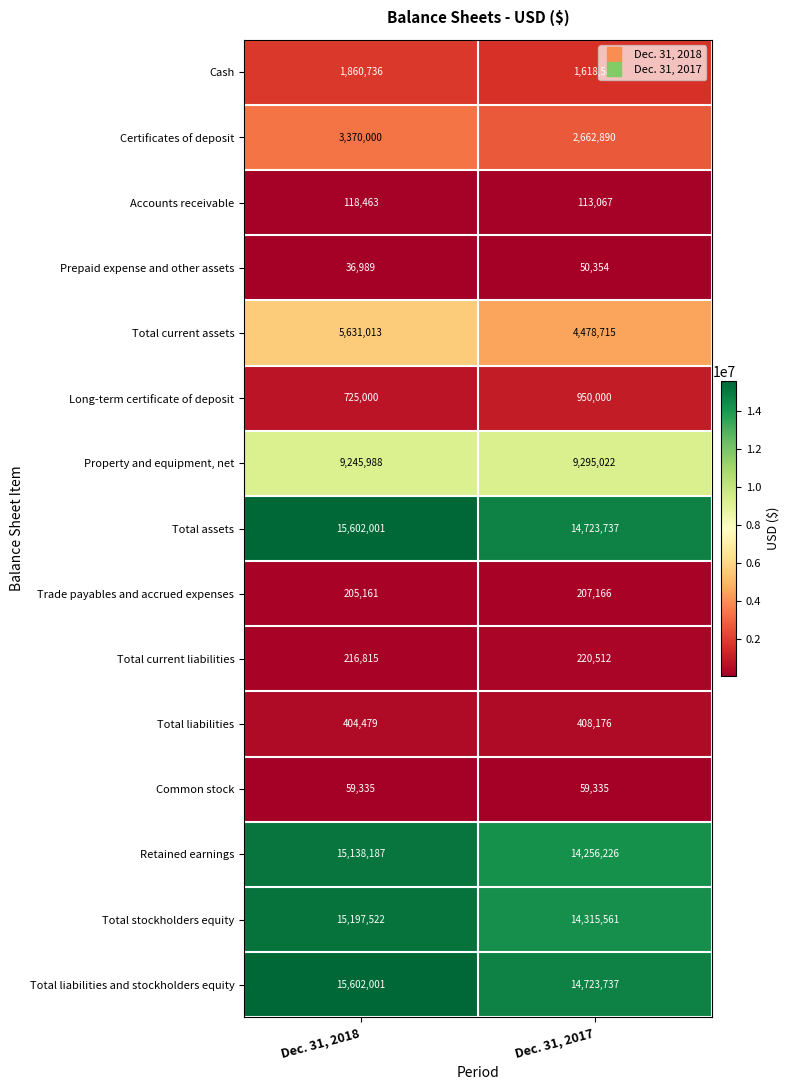

List the labels in order of Total assets value, largest first.

Dec. 31, 2018, Dec. 31, 2017